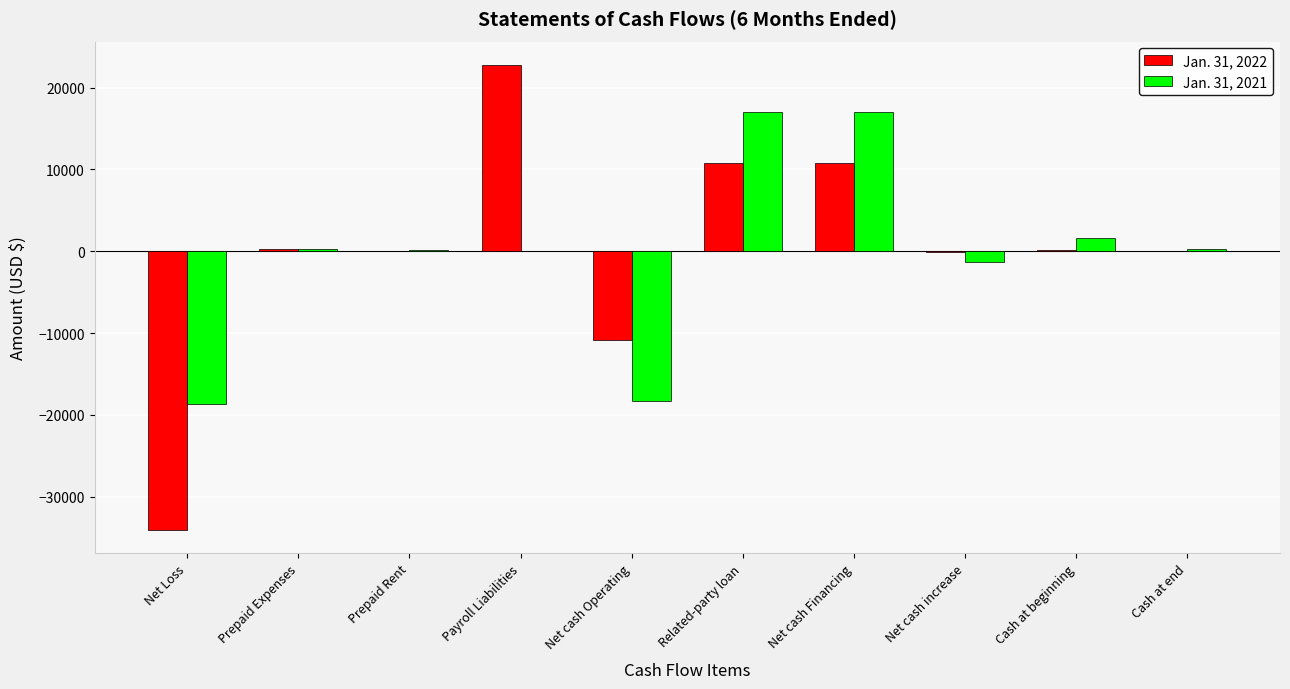

What is the spread (max minus min) of values at Cash at beginning?

1486